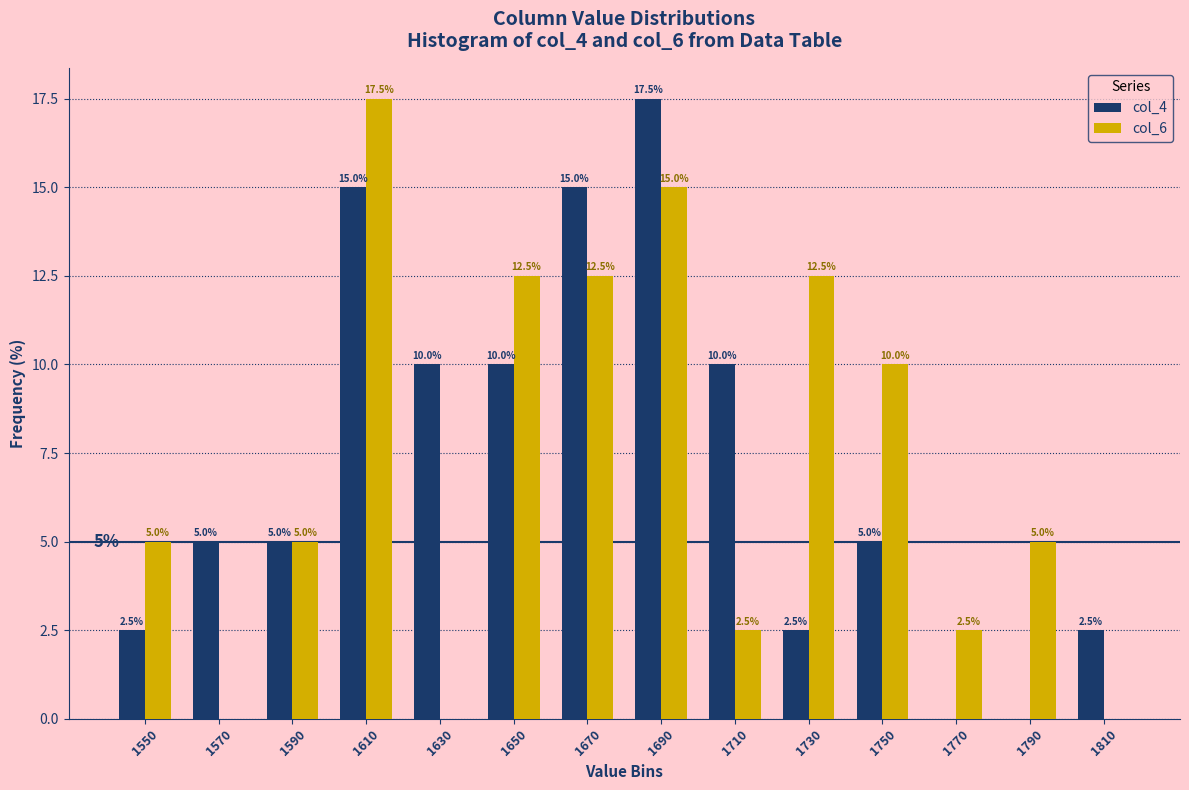

Reading left to right, list all the values displayed in this chart.

col_4: 1550=2.5	1570=5.0	1590=5.0	1610=15.0	1630=10.0	1650=10.0	1670=15.0	1690=17.5	1710=10.0	1730=2.5	1750=5.0	1770=0.0	1790=0.0	1810=2.5
col_6: 1550=5.0	1570=0.0	1590=5.0	1610=17.5	1630=0.0	1650=12.5	1670=12.5	1690=15.0	1710=2.5	1730=12.5	1750=10.0	1770=2.5	1790=5.0	1810=0.0